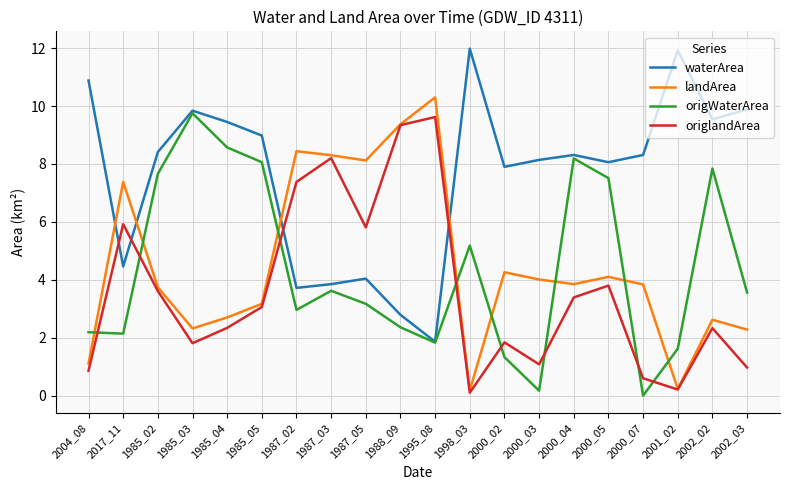

How many intersections are there between landArea and origWaterArea?

8